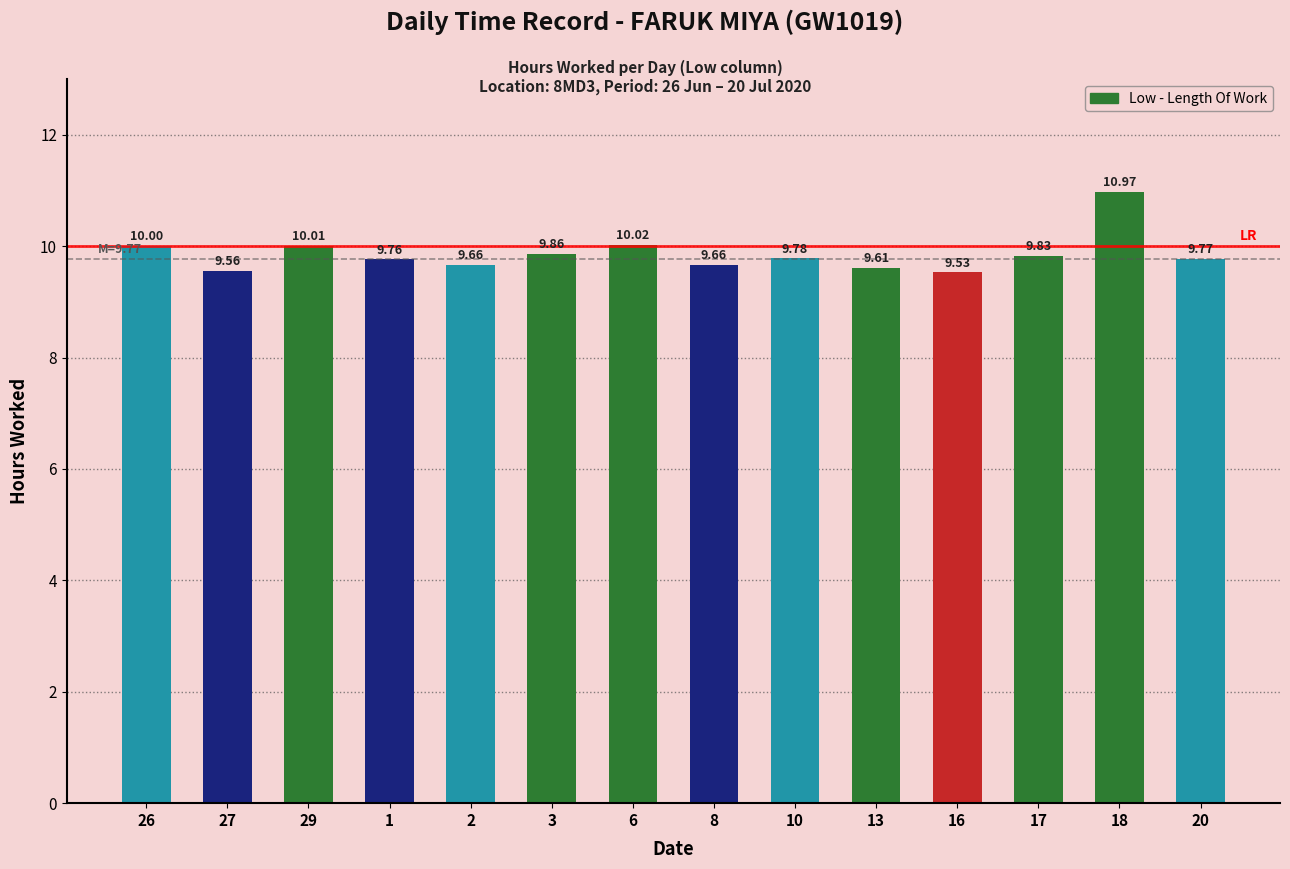

How many distinct data groups are displayed?

1